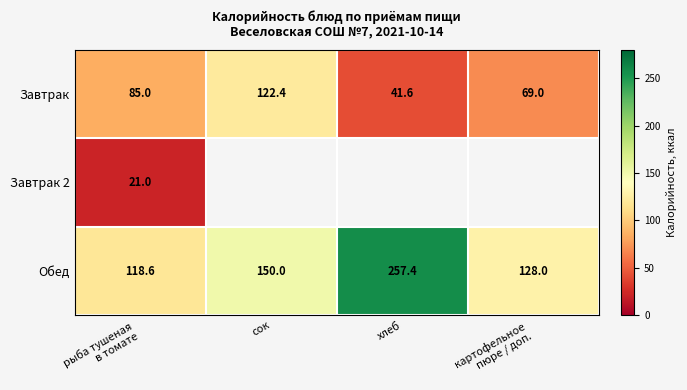

What is the difference between the maximum and second lowest values in the Обед series?

129.4